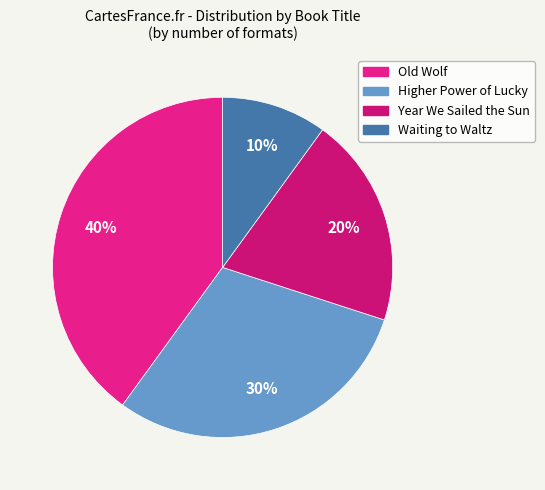

To the nearest percent, what is the difference between the Year We Sailed the Sun and Higher Power of Lucky slice percentages?

10%